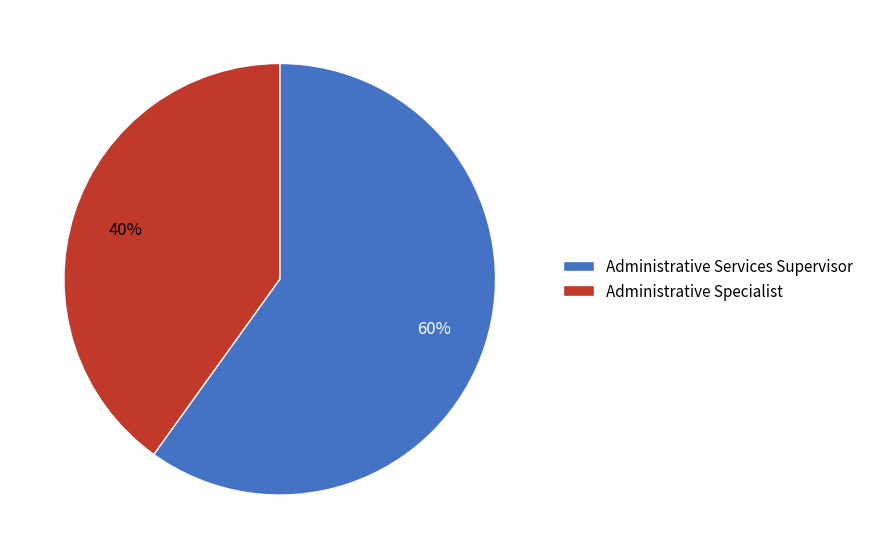

True or false: Administrative Specialist accounts for 40% of the total.

True